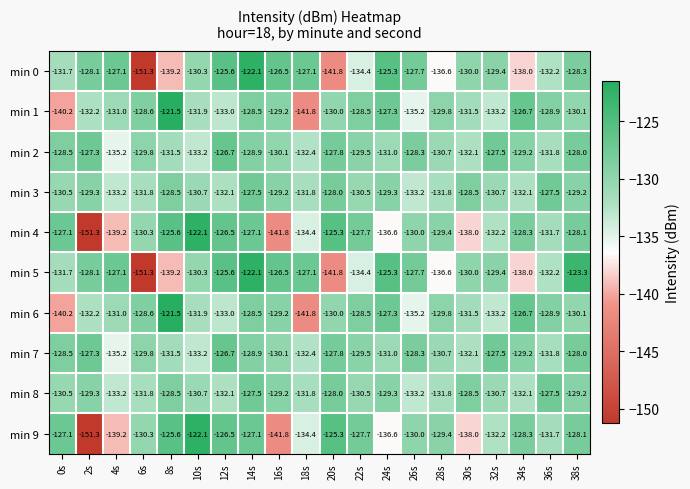

At which category is the sum across all series the highest?

14s